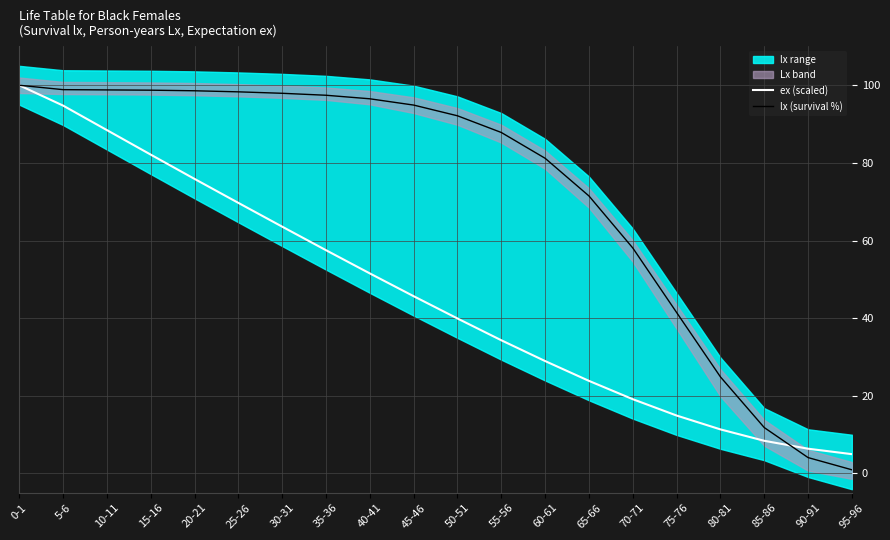

The value of lx (survival %) at 25-26 is 67.9. True or false?

False